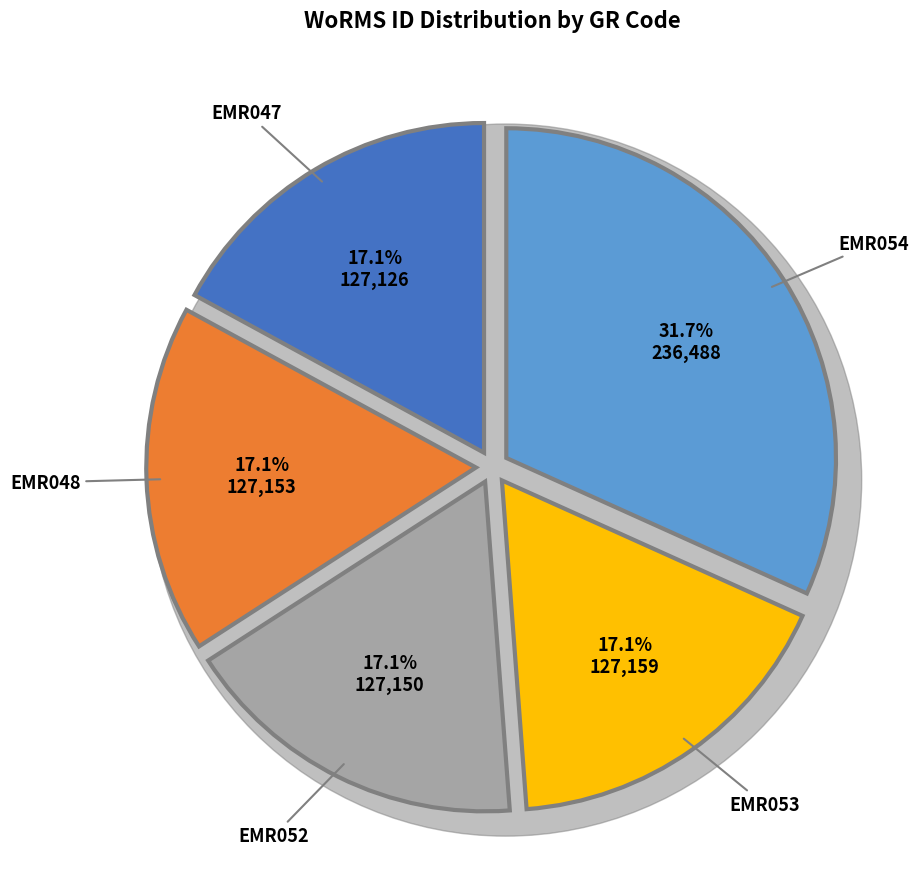

To the nearest percent, what is the difference between the largest and smallest slice percentages?

15%